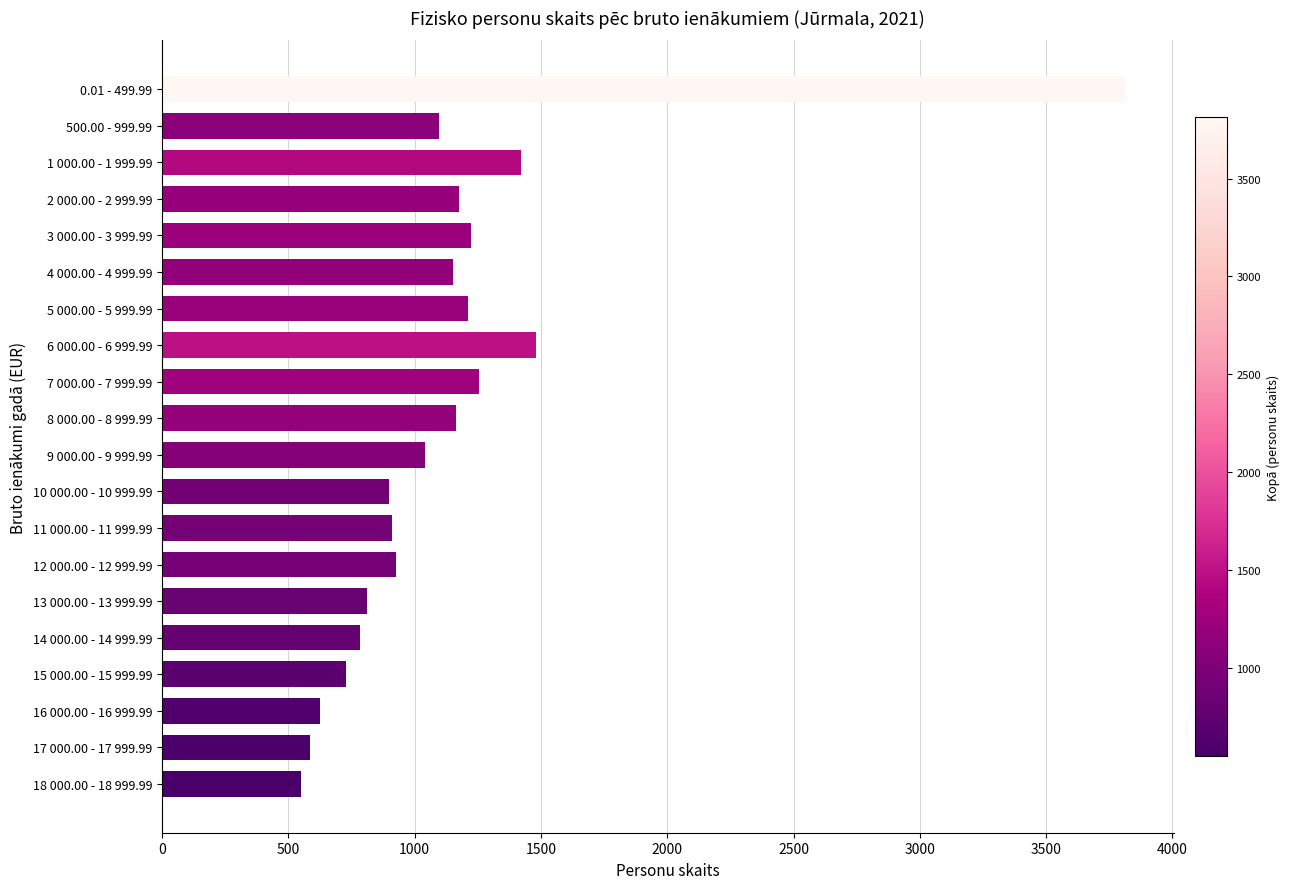

What is the maximum value shown in the chart?

3814